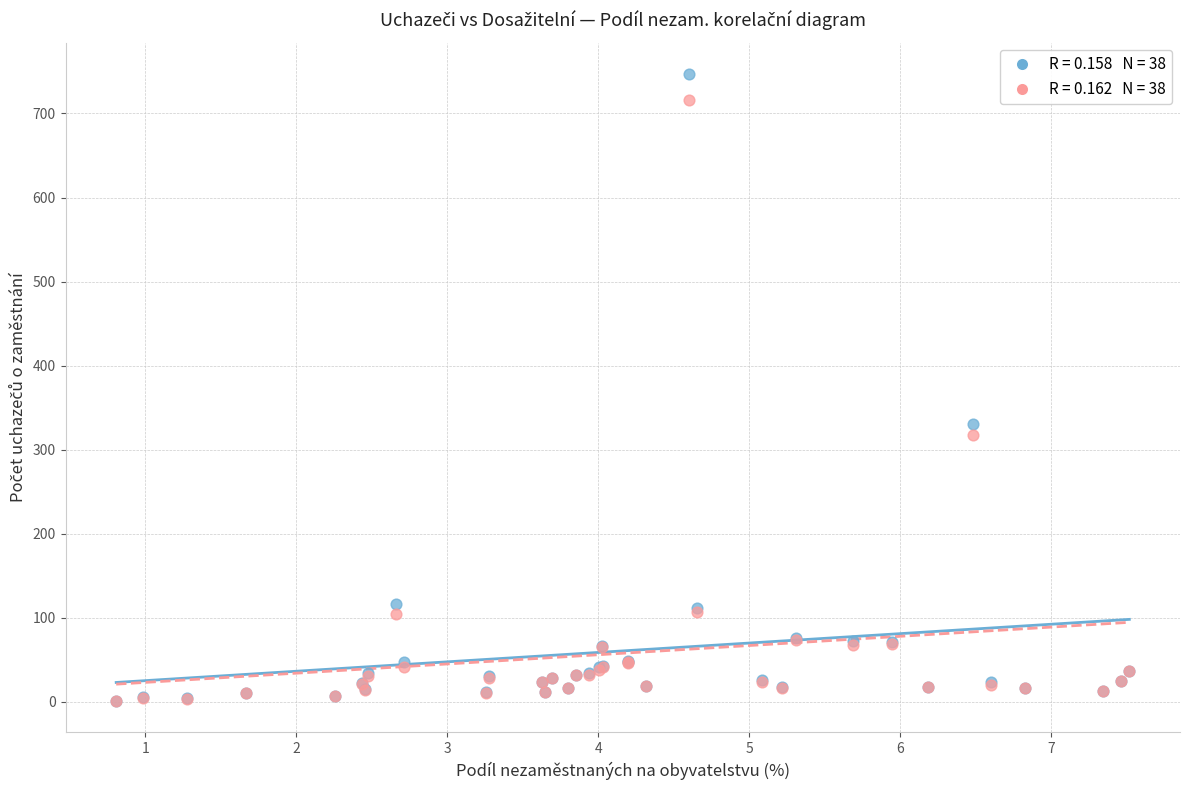

Across all series, what Y value is closest to 374?

330